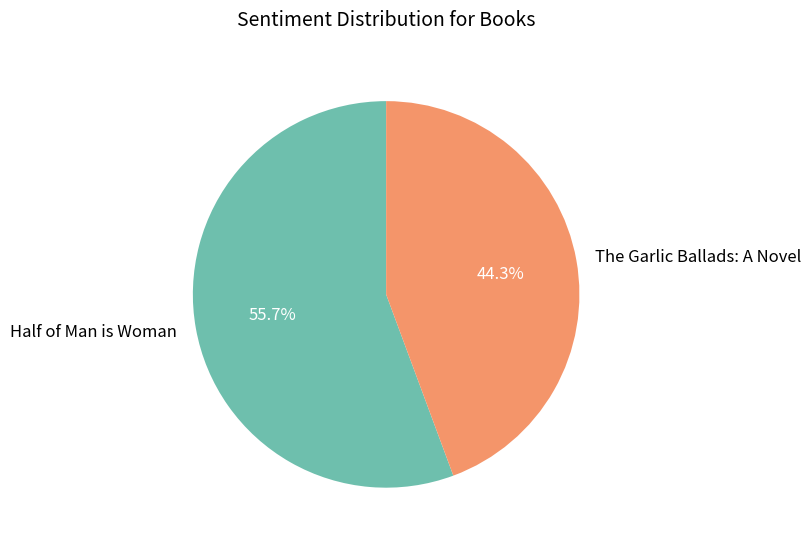

How many slices are in this pie chart?

2